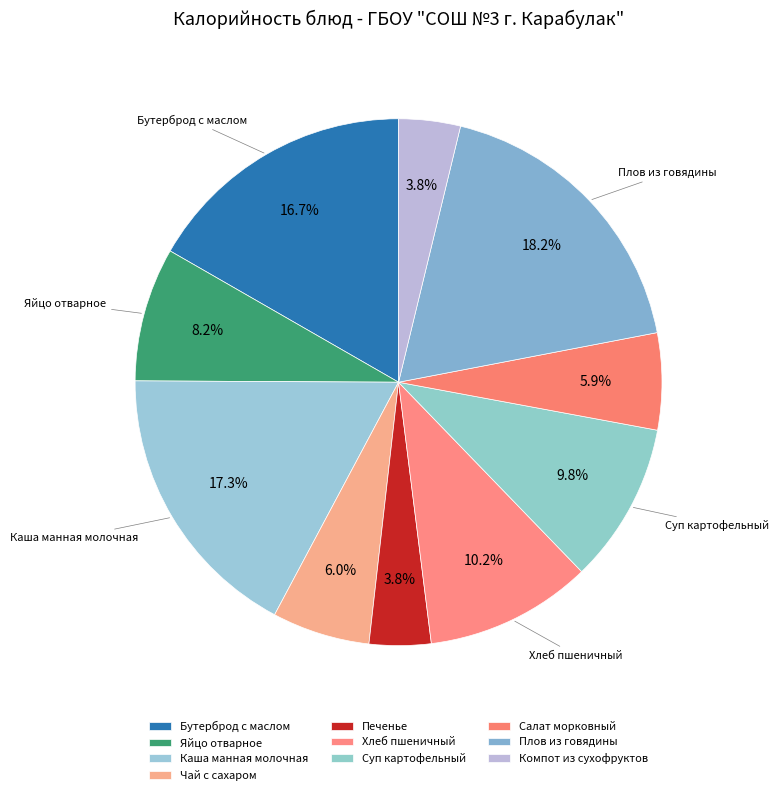

How many segments does this pie chart have?

10